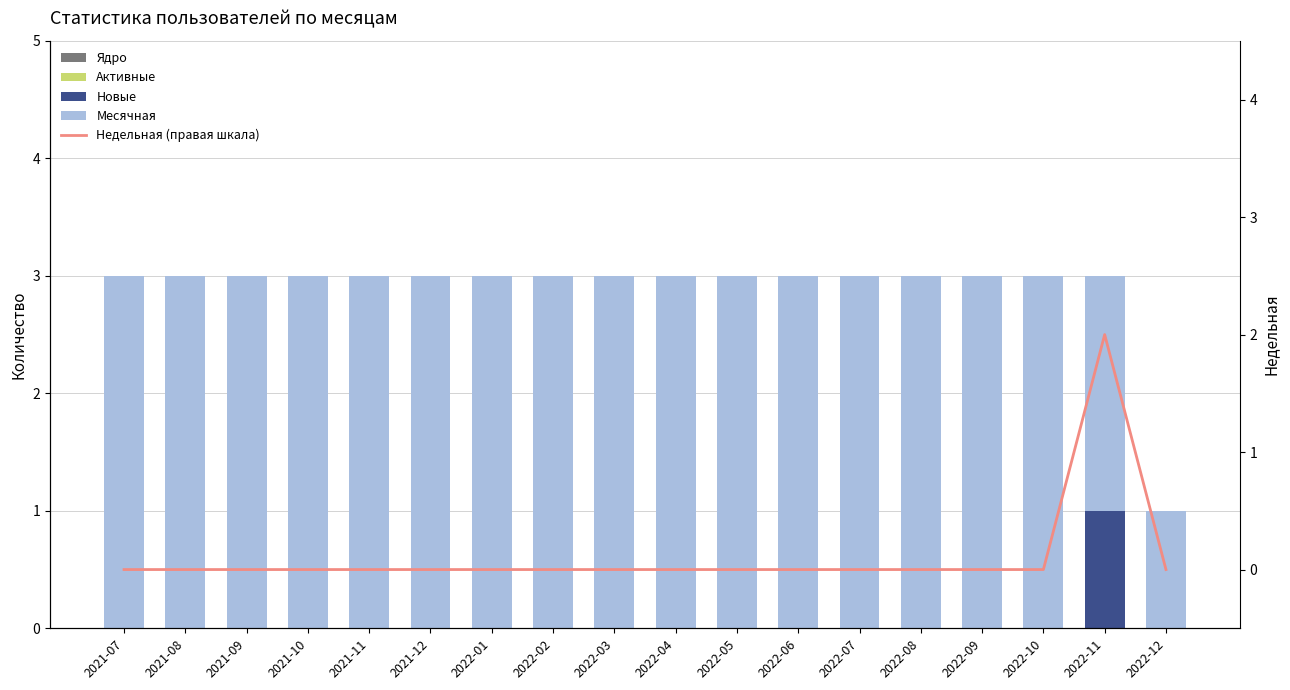

Reading left to right, list all the values displayed in this chart.

Ядро: 0	0	0	0	0	0	0	0	0	0	0	0	0	0	0	0	0	0
Активные: 0	0	0	0	0	0	0	0	0	0	0	0	0	0	0	0	0	0
Новые: 0	0	0	0	0	0	0	0	0	0	0	0	0	0	0	0	1	0
Месячная: 3	3	3	3	3	3	3	3	3	3	3	3	3	3	3	3	2	1
Недельная (правая шкала): 0	0	0	0	0	0	0	0	0	0	0	0	0	0	0	0	2	0